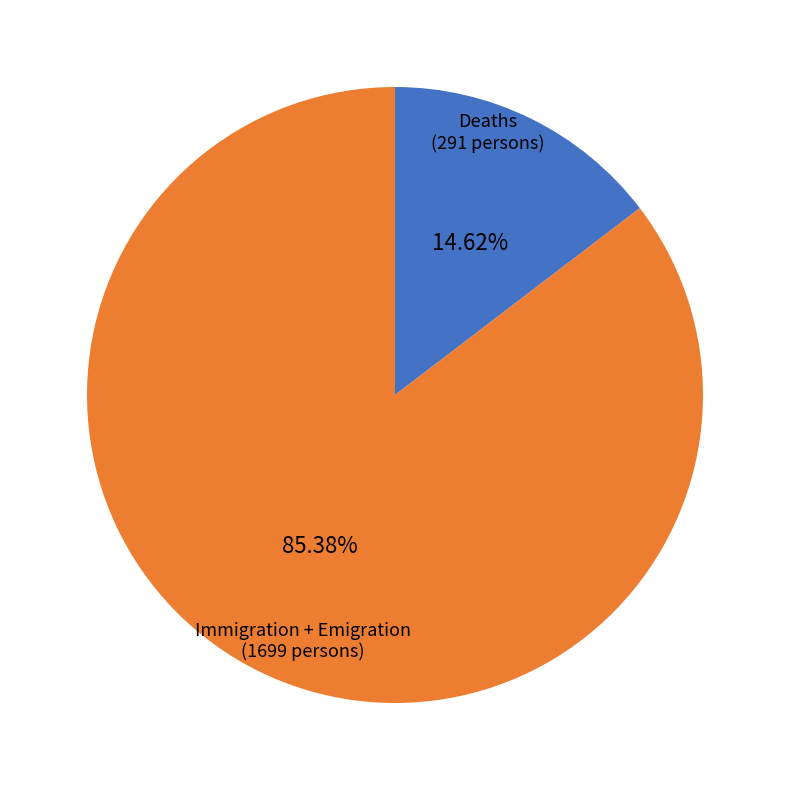

Between Deaths and Immigration + Emigration, which is larger?

Immigration + Emigration